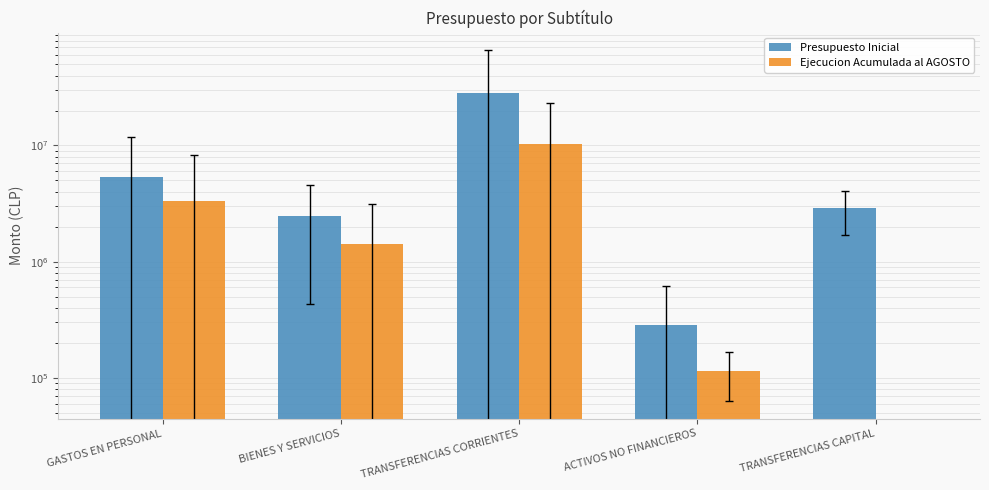

Rank the categories by Ejecucion Acumulada al AGOSTO value from lowest to highest.

TRANSFERENCIAS CAPITAL, ACTIVOS NO FINANCIEROS, BIENES Y SERVICIOS, GASTOS EN PERSONAL, TRANSFERENCIAS CORRIENTES